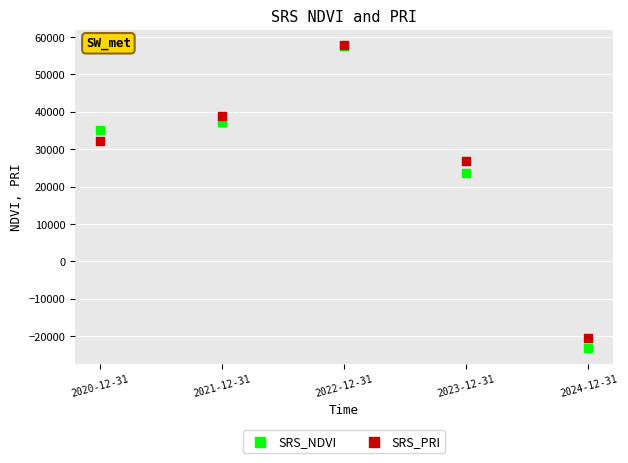

Which series contains the lowest Y value?

SRS_NDVI